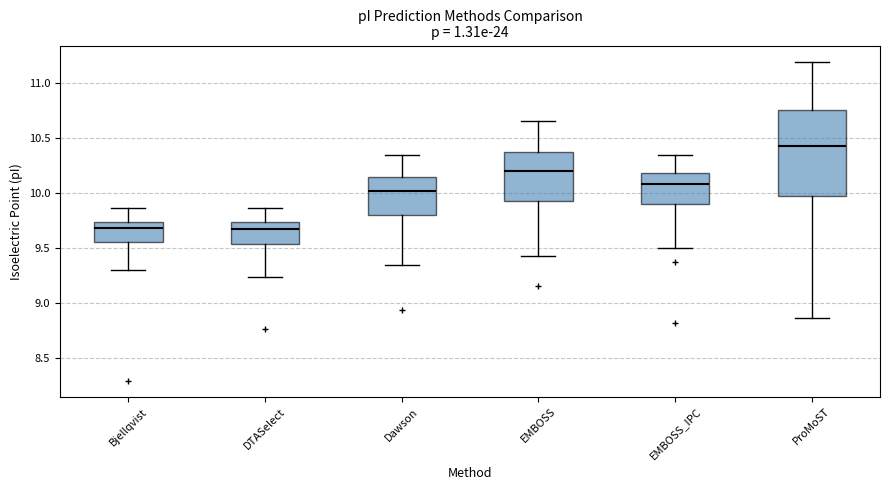

Where does the median line of the box for EMBOSS sit on the y-axis? The values are not printed on the chart, so give them approximately, as read against the axis.

10.20